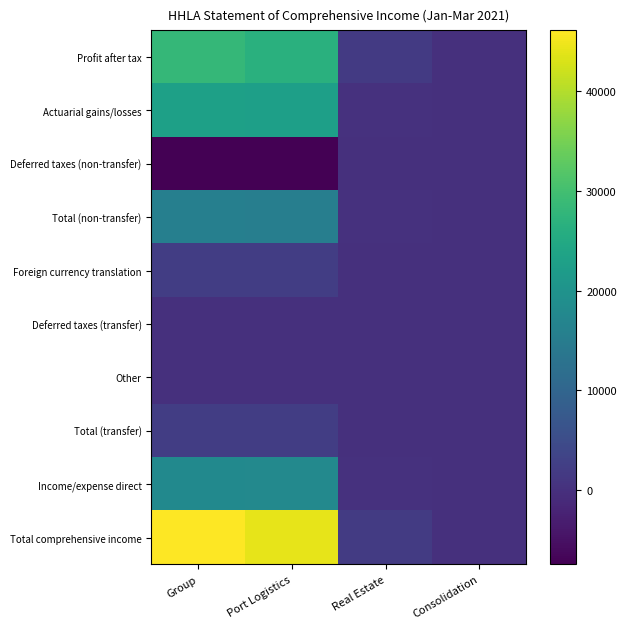

List the series in order of their peak value, lowest first.

Deferred taxes (non-transfer), Deferred taxes (transfer), Other, Total (transfer), Foreign currency translation, Total (non-transfer), Income/expense direct, Actuarial gains/losses, Profit after tax, Total comprehensive income